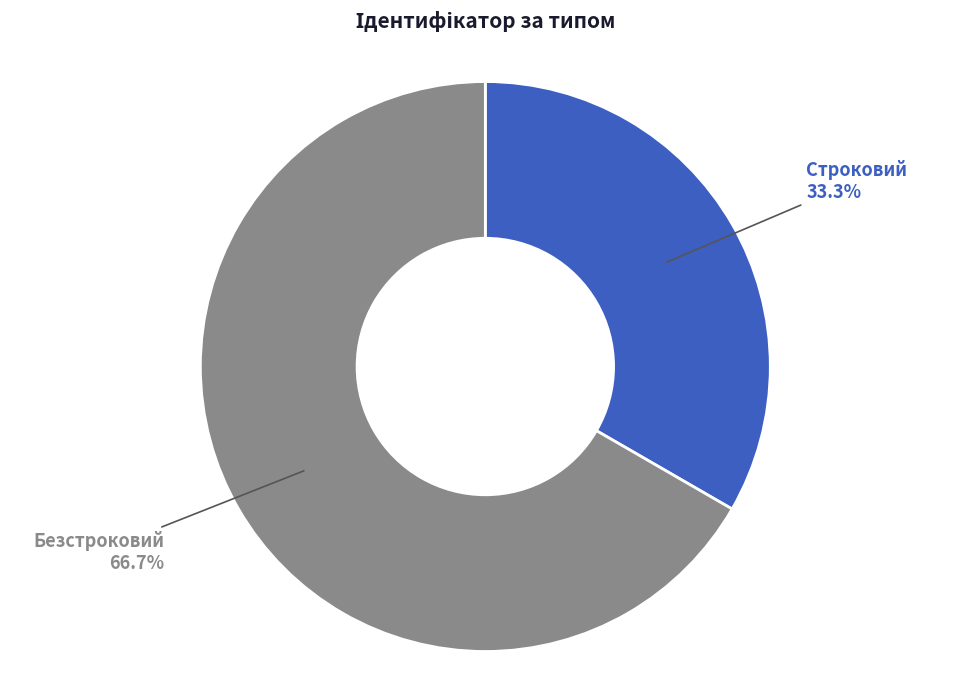

To the nearest percent, what portion does Строковий represent?

33%